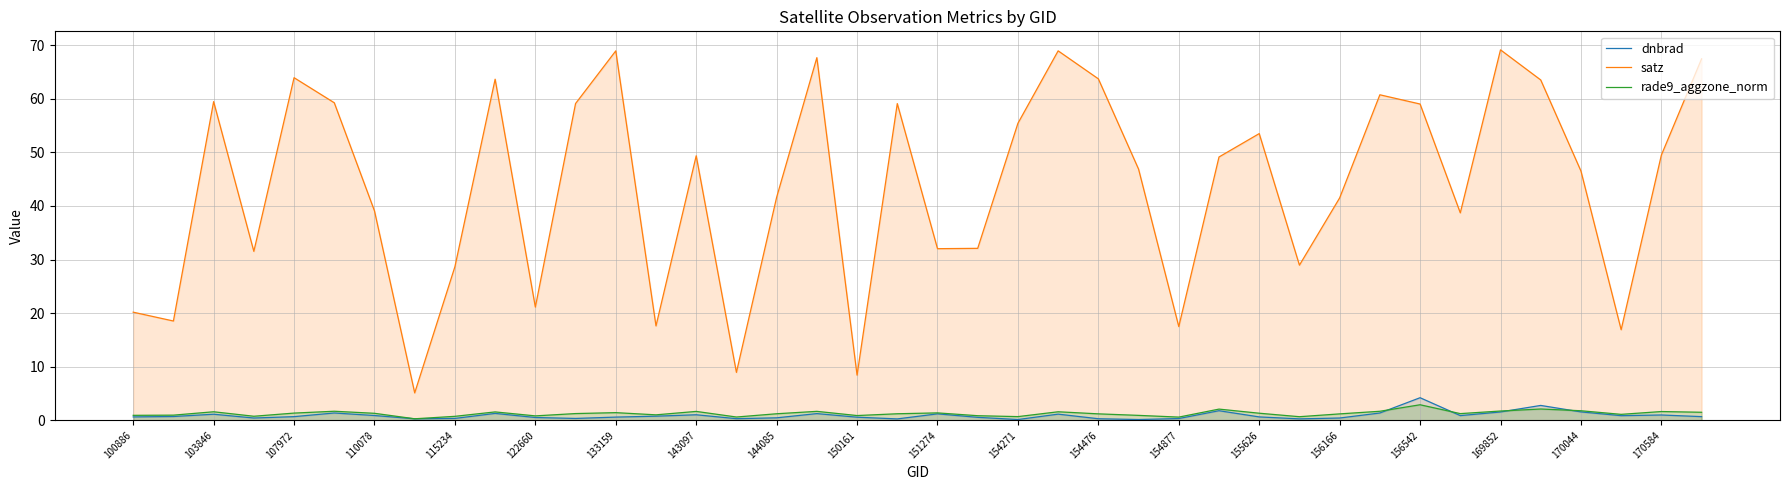

What is the minimum value for satz?

5.1